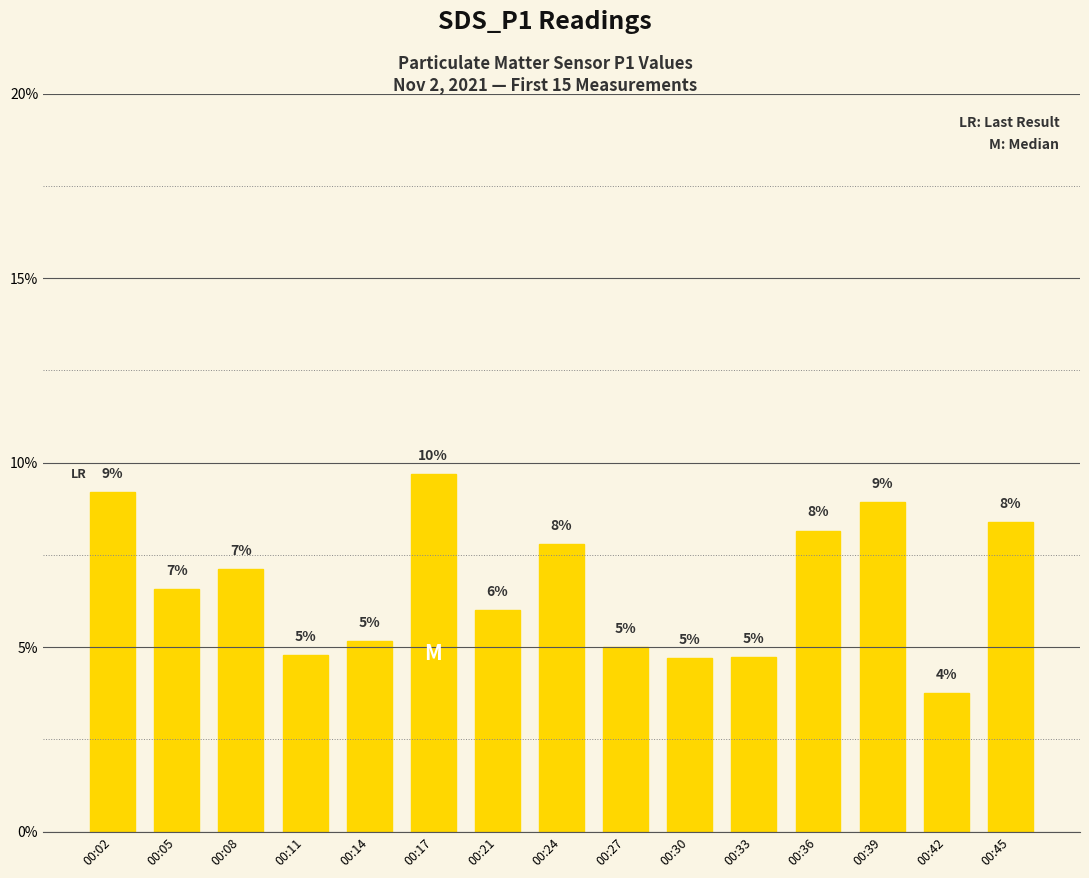

What is the difference between the maximum and minimum values?

5.9